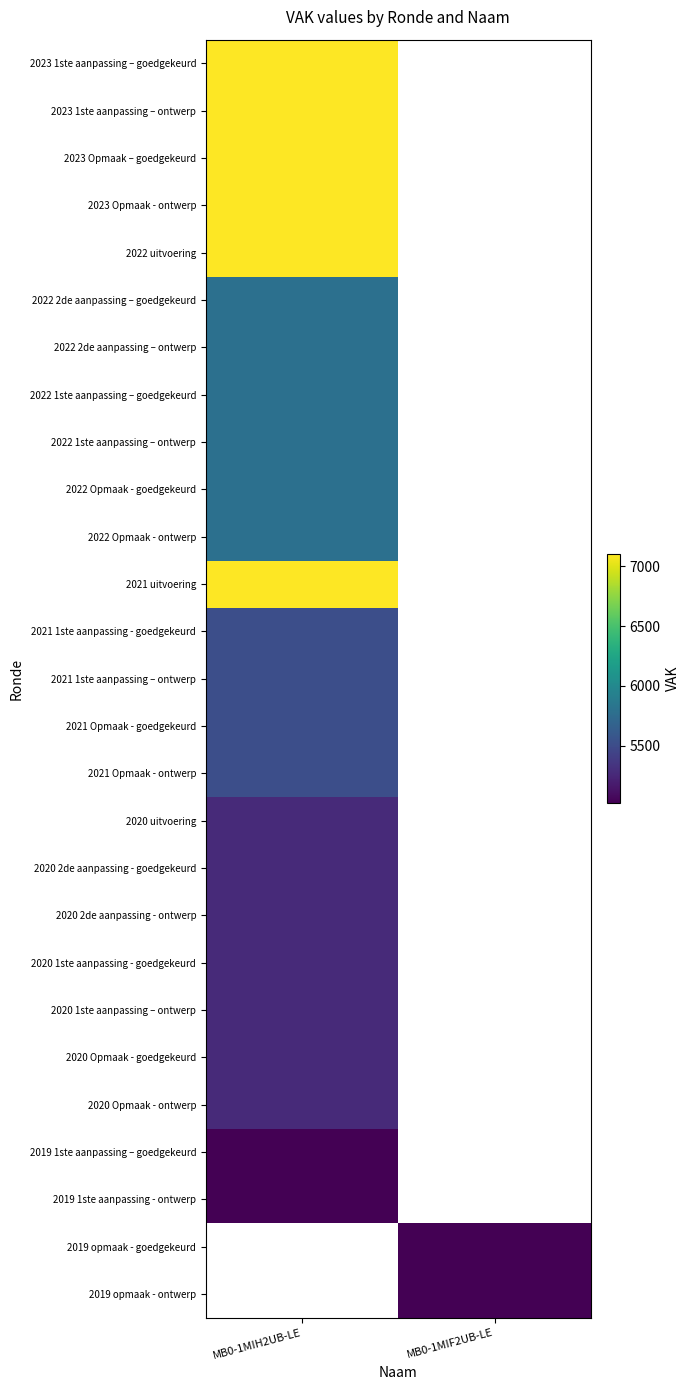

At how many categories does at least one series exceed 5830?

1